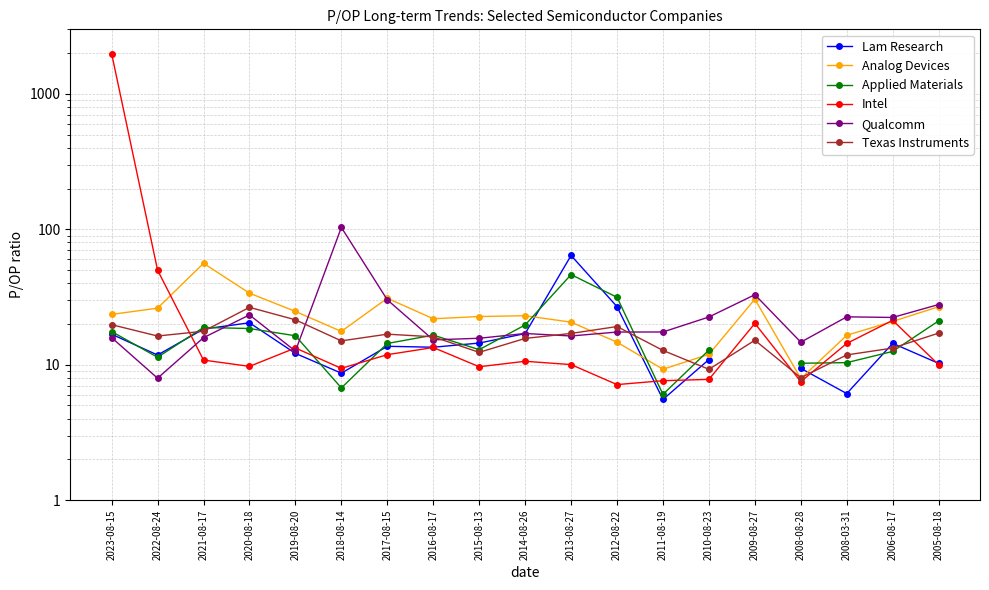

How many distinct data groups are displayed?

6